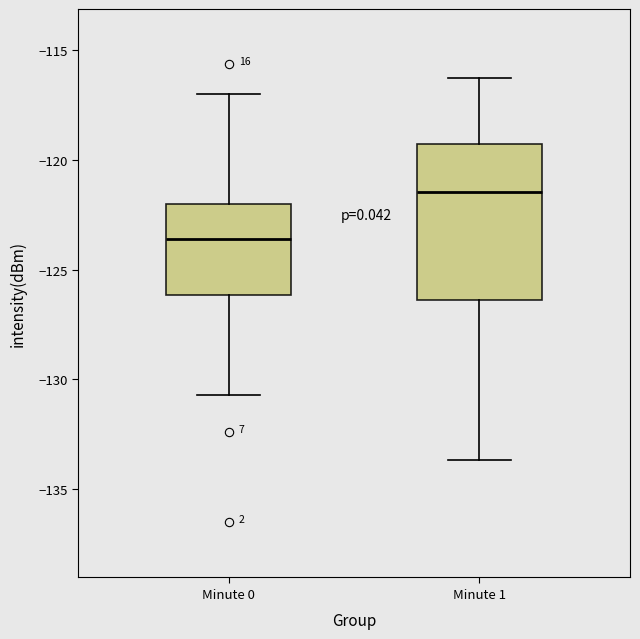

Reading left to right, transcribe this box plot: for each box, give where its median line is, the range the box spans, and where its two whiskers end, as read against the y-axis. The values are not printed on the chart, so give them approximately, as read against the axis.

Minute 0: median -123.5, box -126.0 to -122.0, whiskers -130.5 to -117.0
Minute 1: median -121.5, box -126.5 to -119.5, whiskers -133.5 to -116.0